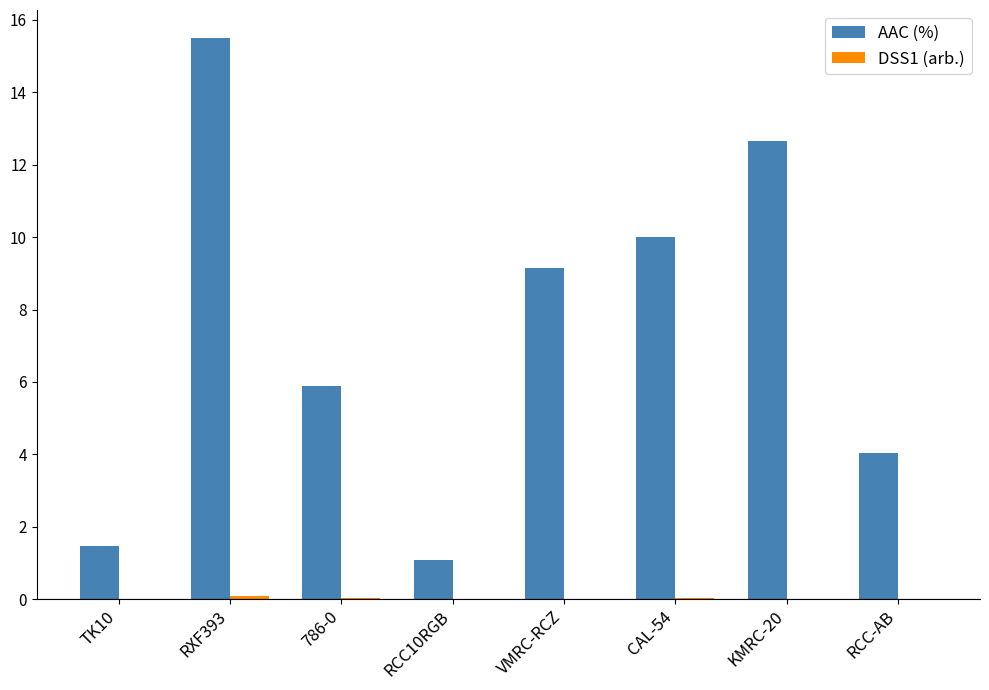

Between 786-0 and KMRC-20, which series saw the biggest shift?

AAC (%)